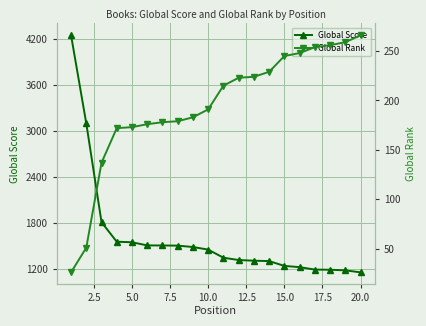

How many lines are shown in the chart?

2